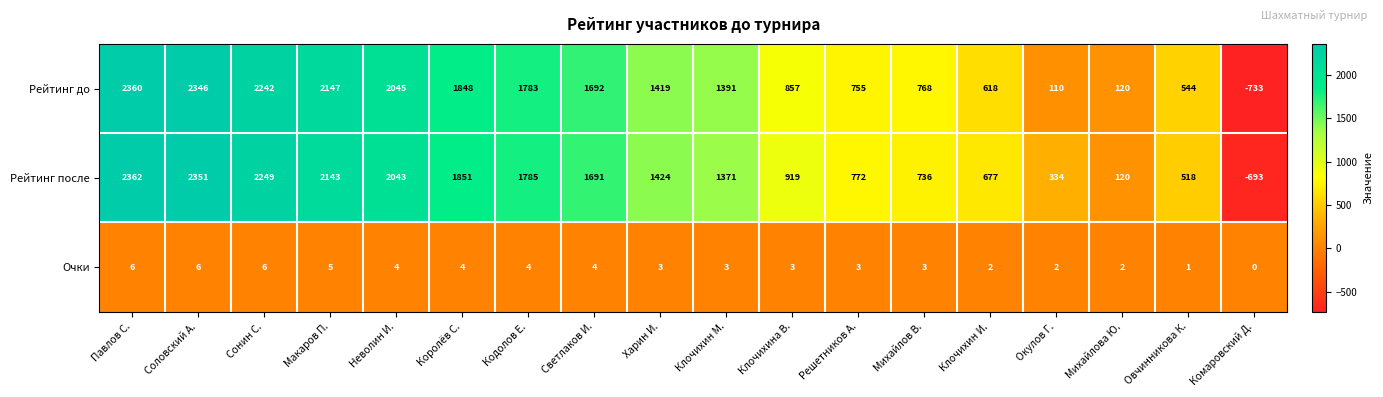

At which label does Рейтинг до reach its minimum?

Комаровский Д.